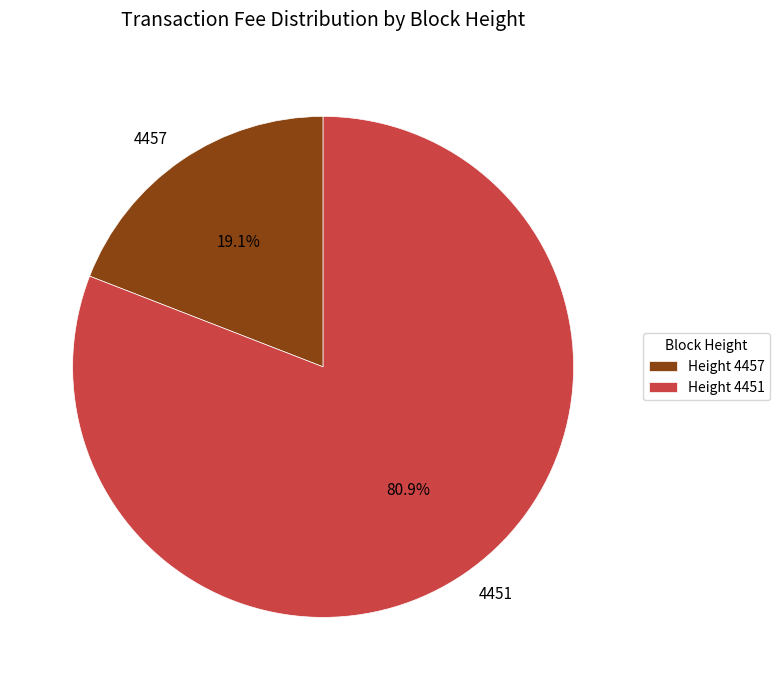

Which category has the smallest portion of the pie?

4457